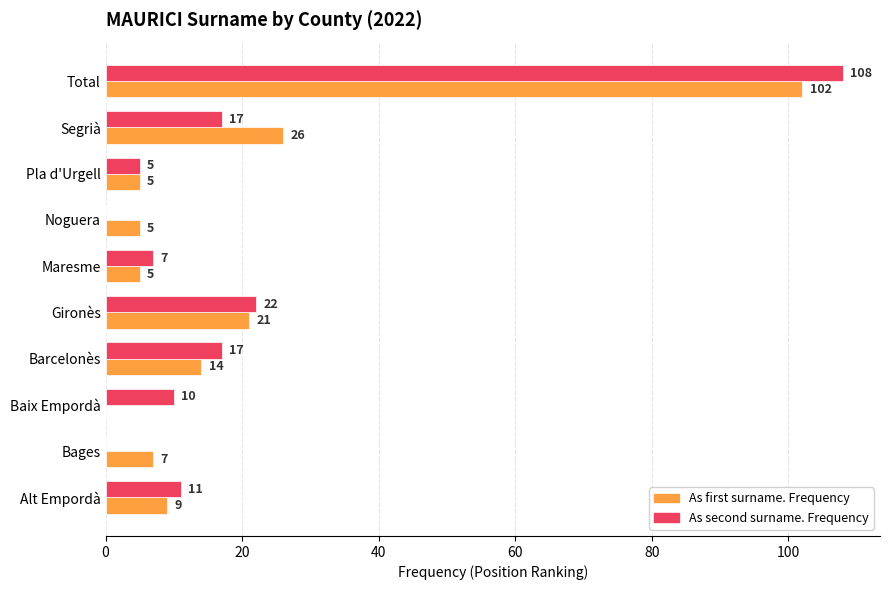

What is the sum of the As first surname. Frequency values at Baix Empordà and Total?

102